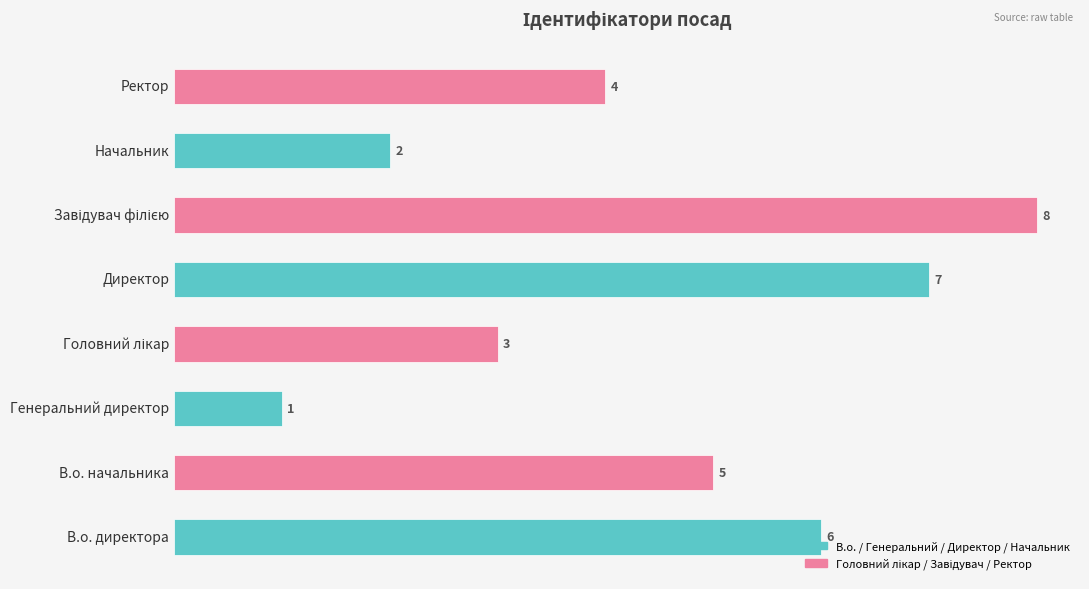

The chart shows a value of 4 at Ректор. True or false?

True